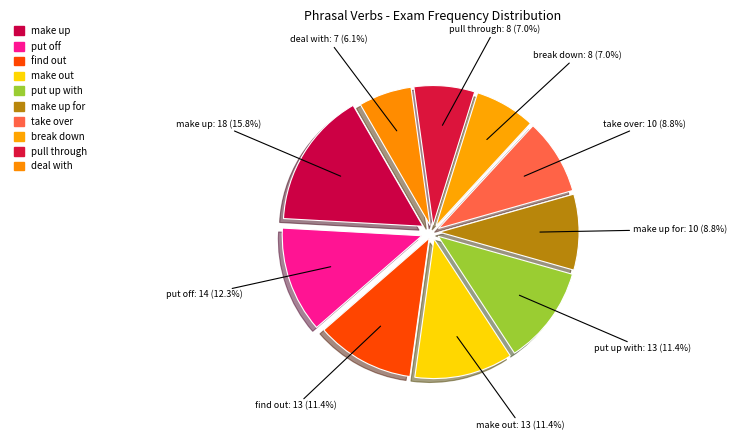

How many slices are in this pie chart?

10